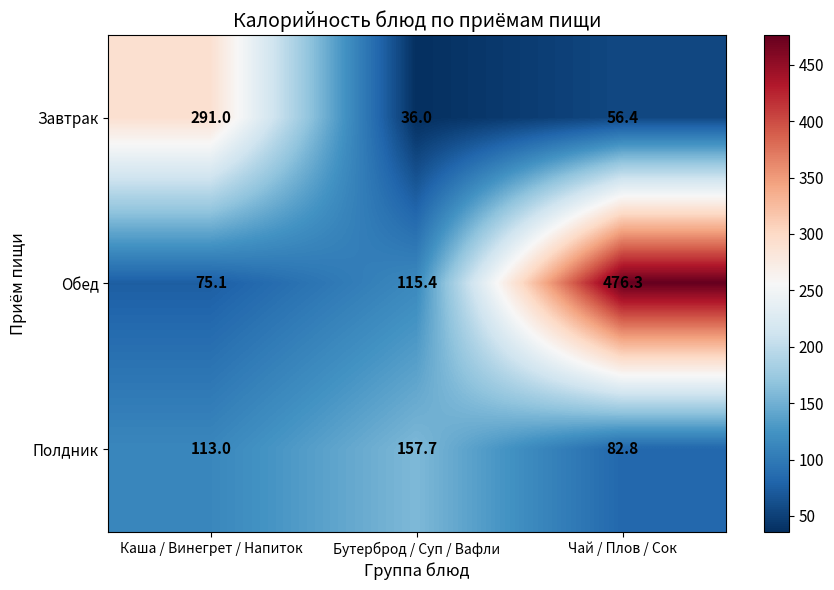

Which series has the widest spread of values?

Обед